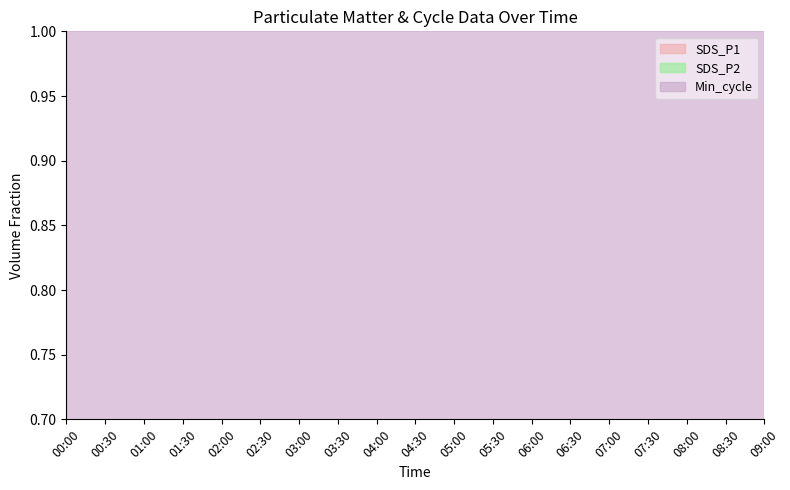

At 08:30, list the series in order from largest to smallest.

Min_cycle, SDS_P1, SDS_P2